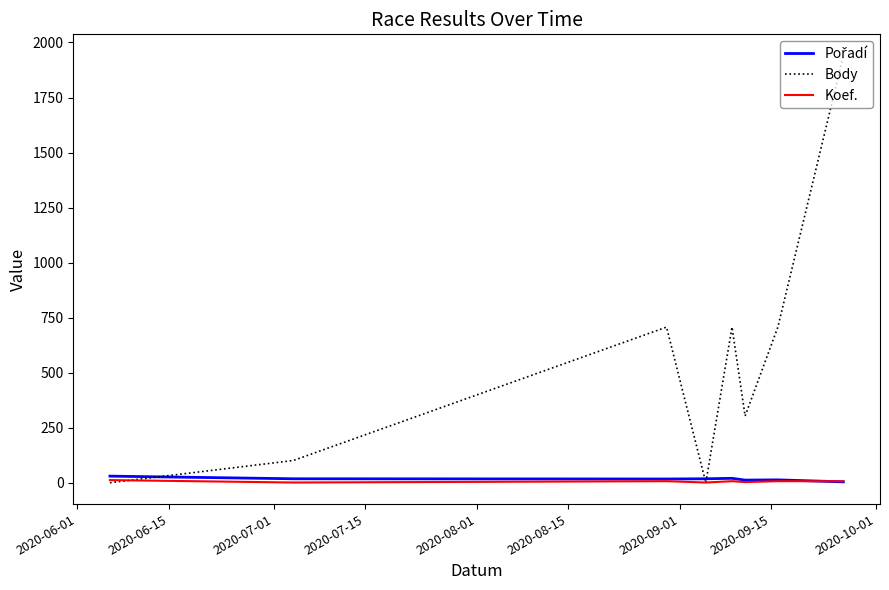

Which series has the largest total across all categories?

Body